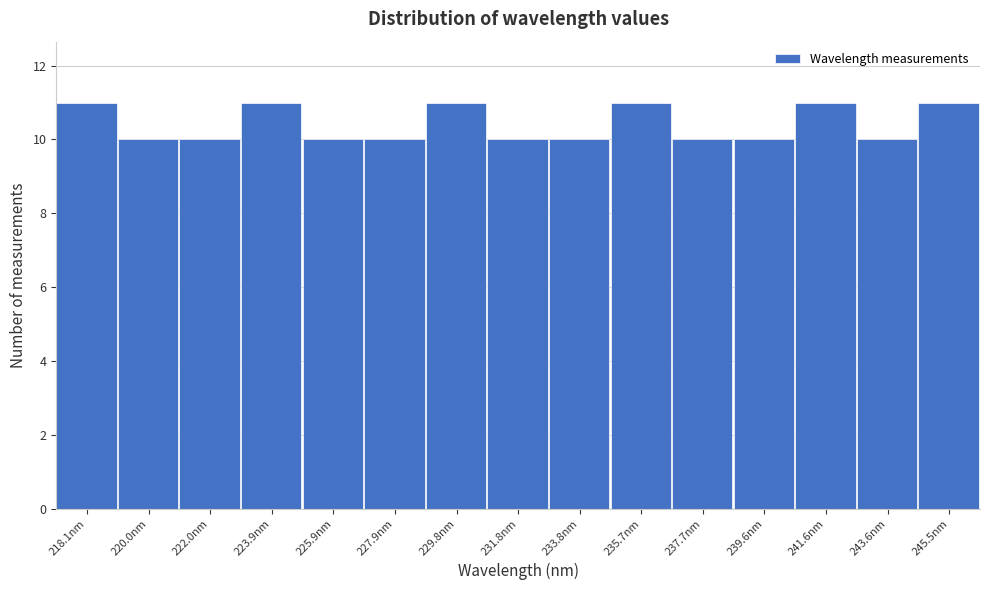

Reading left to right, transcribe all the data shown in this chart.

11	10	10	11	10	10	11	10	10	11	10	10	11	10	11